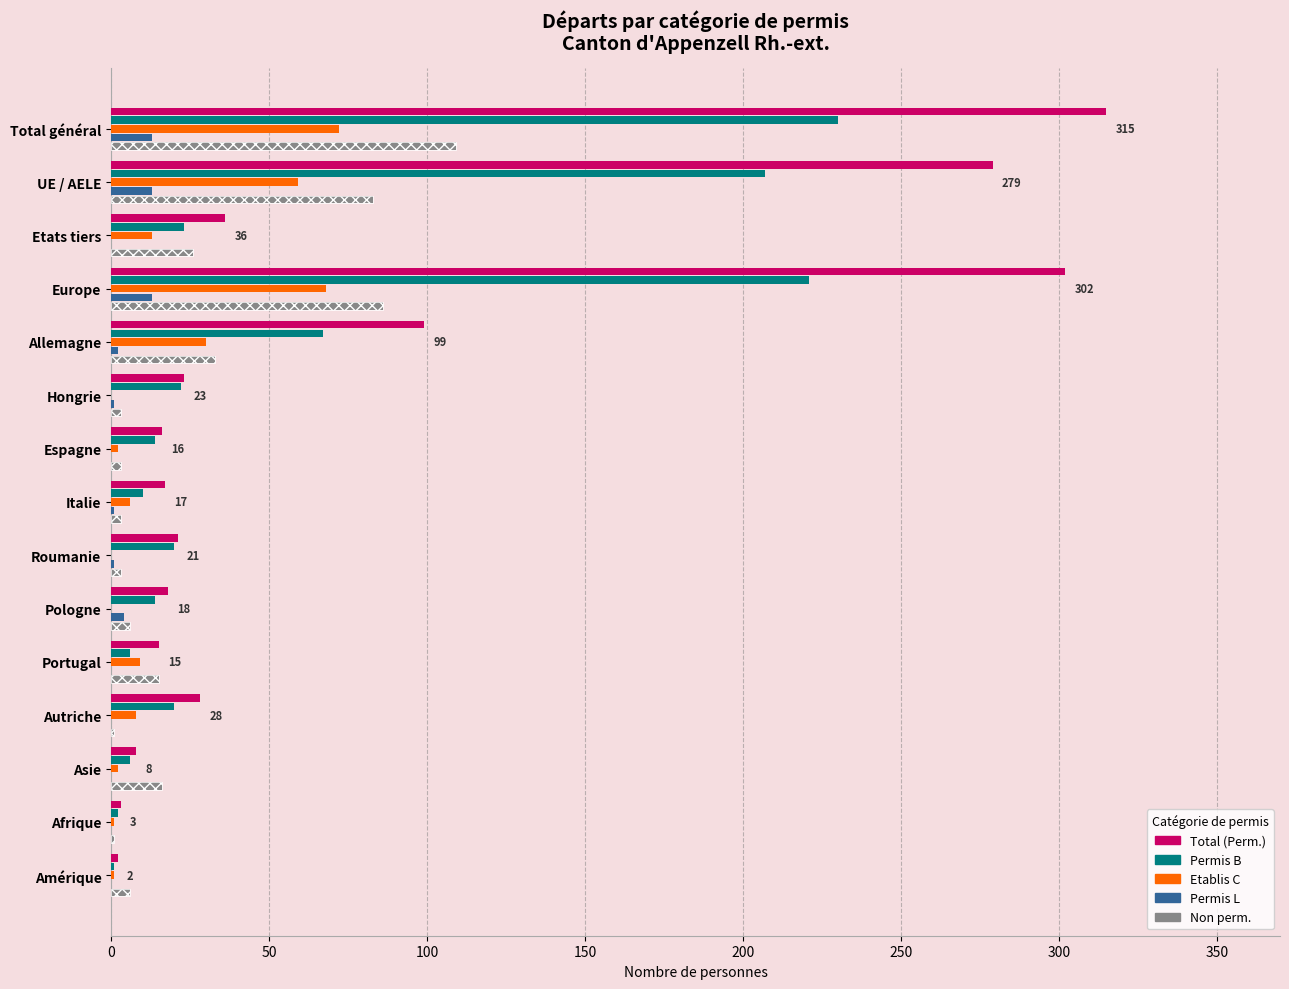

What is the difference between the maximum and minimum values in the Etablis C series?

72